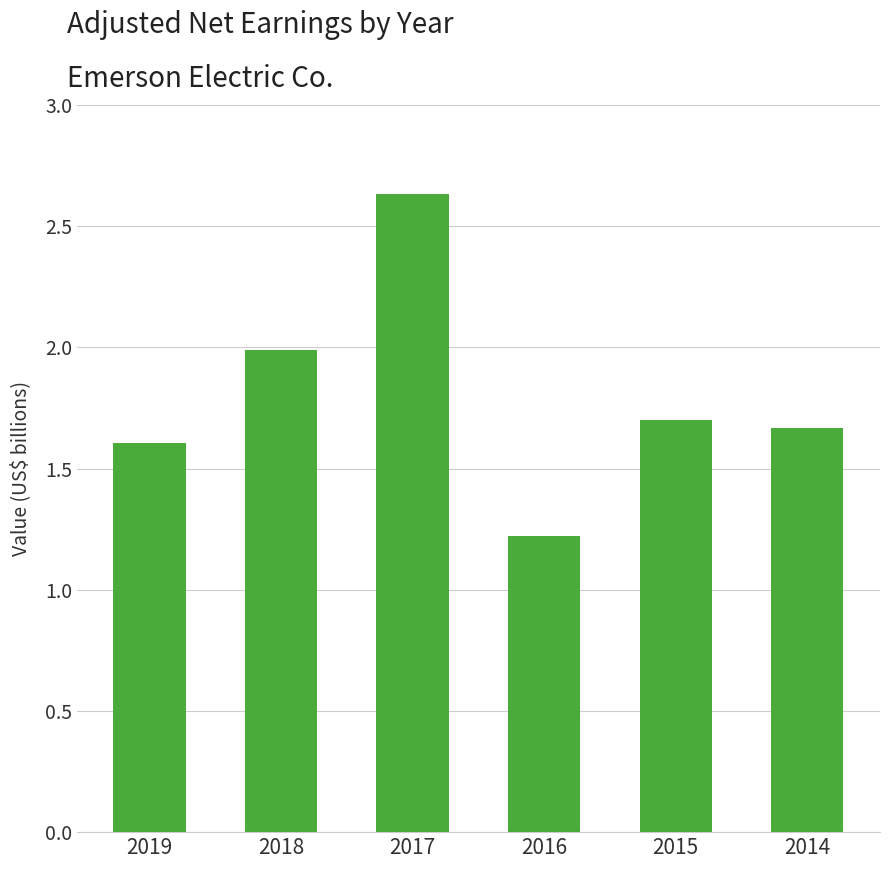

What is the change in value from 2018 to 2015?

-290